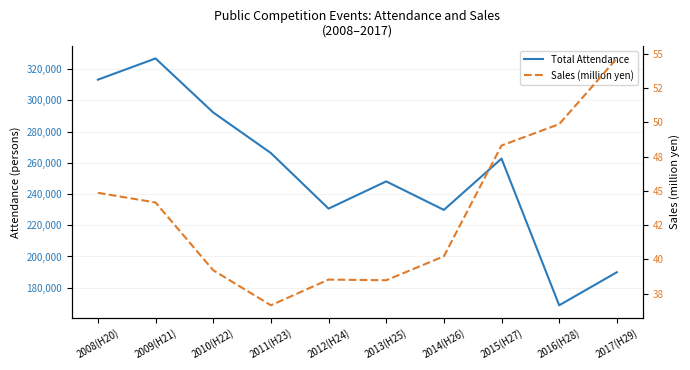

The Total Attendance series shows 271096.2 at 2017(H29). True or false?

False